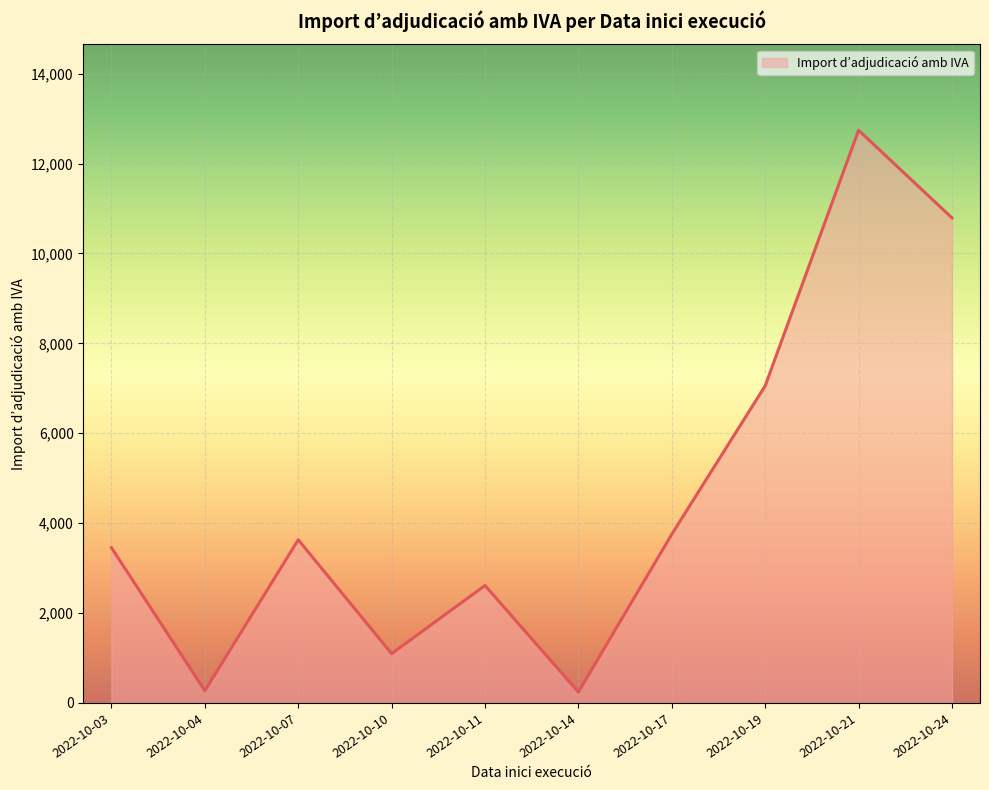

What is the smallest value displayed?

217.8